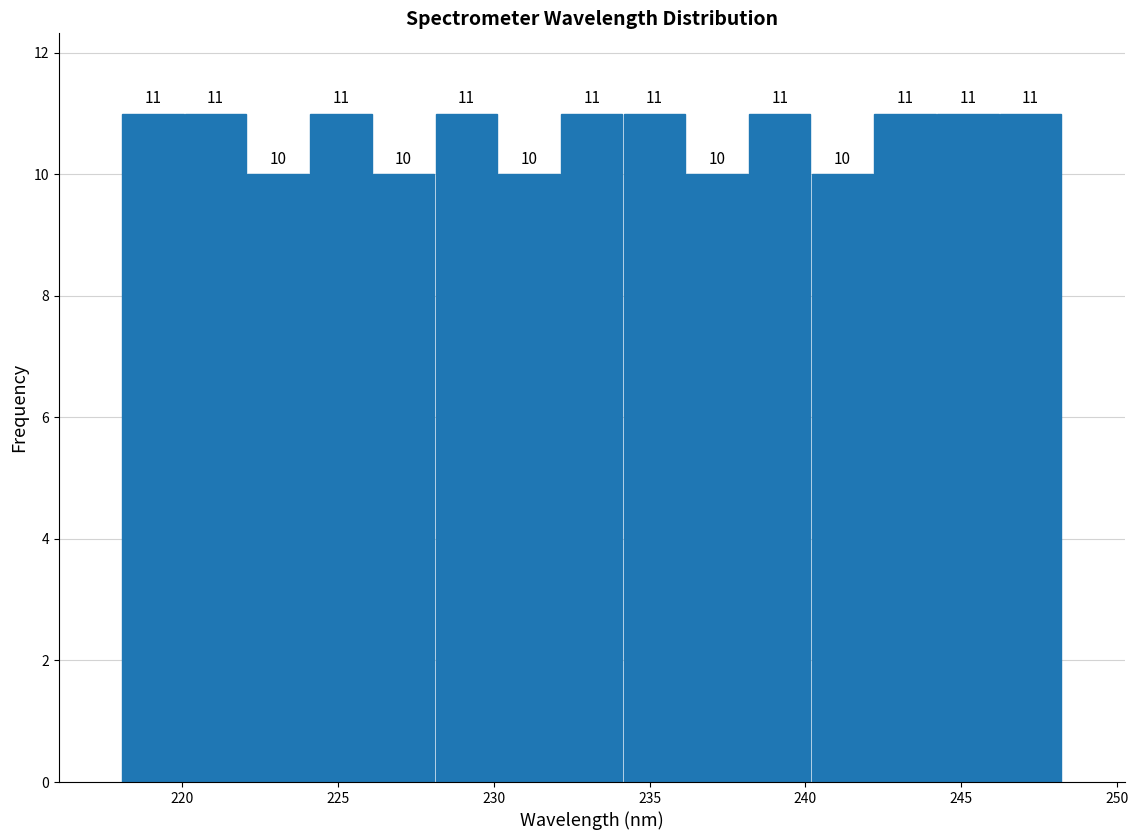

Reading left to right, list every bar in this chart as the range it spans on the x-axis followed by its height. The bar edges are not printed on the chart, so give them approximately, as read against the axis.

218 to 220: 11
220 to 222: 11
222 to 224: 10
224 to 226: 11
226 to 228: 10
228 to 230: 11
230 to 232: 10
232 to 234: 11
234 to 236: 11
236 to 238: 10
238 to 240: 11
240 to 242: 10
242 to 244: 11
244 to 246: 11
246 to 248: 11